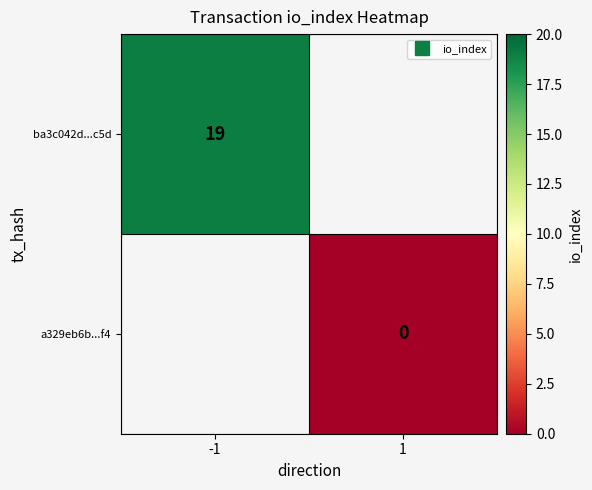

At 1, list the series in order from smallest to largest.

ba3c042d...c5d, a329eb6b...f4